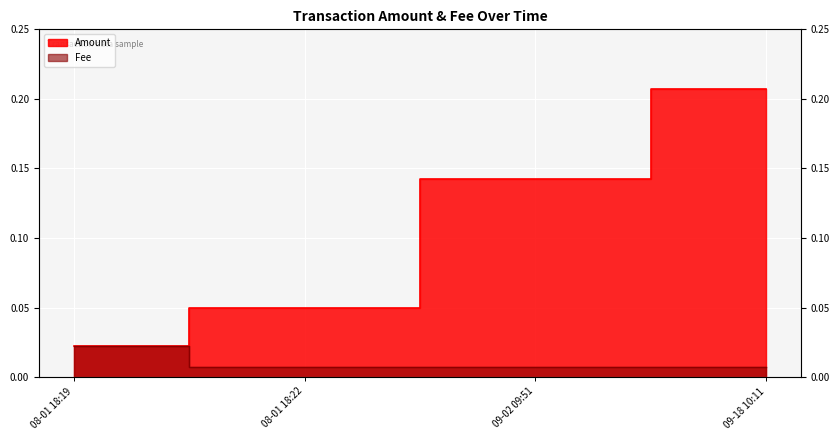

What is the greatest value displayed?

0.2